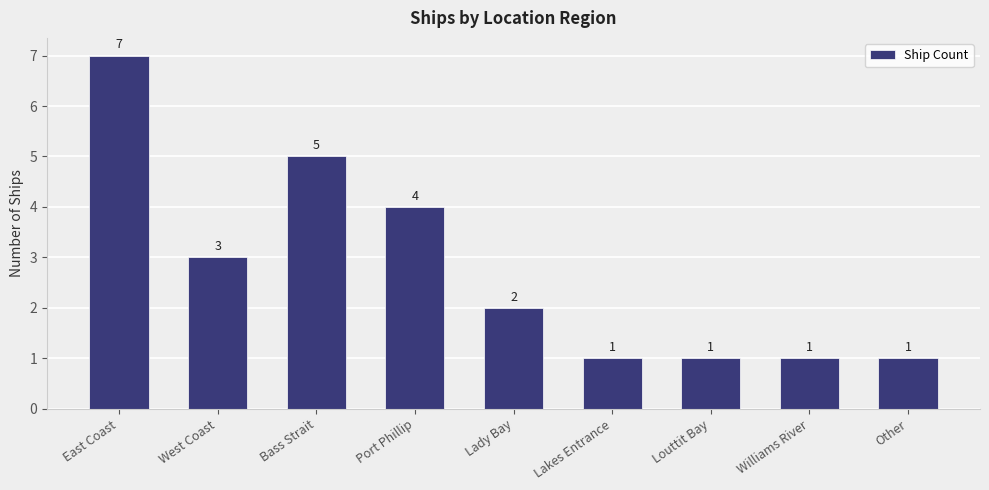

The chart shows a value of 6 at Port Phillip. True or false?

False